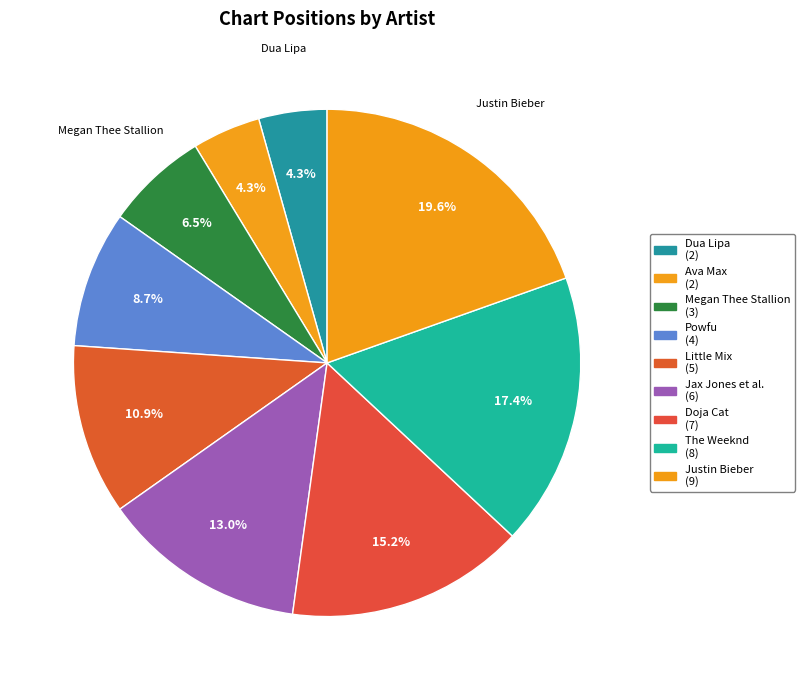

How many segments does this pie chart have?

9